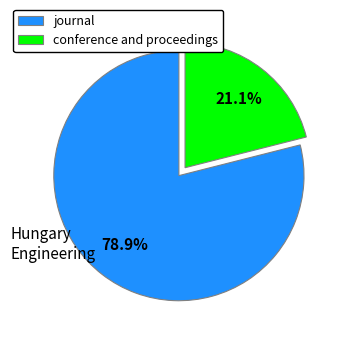

To the nearest percent, what is the average slice percentage?

50%